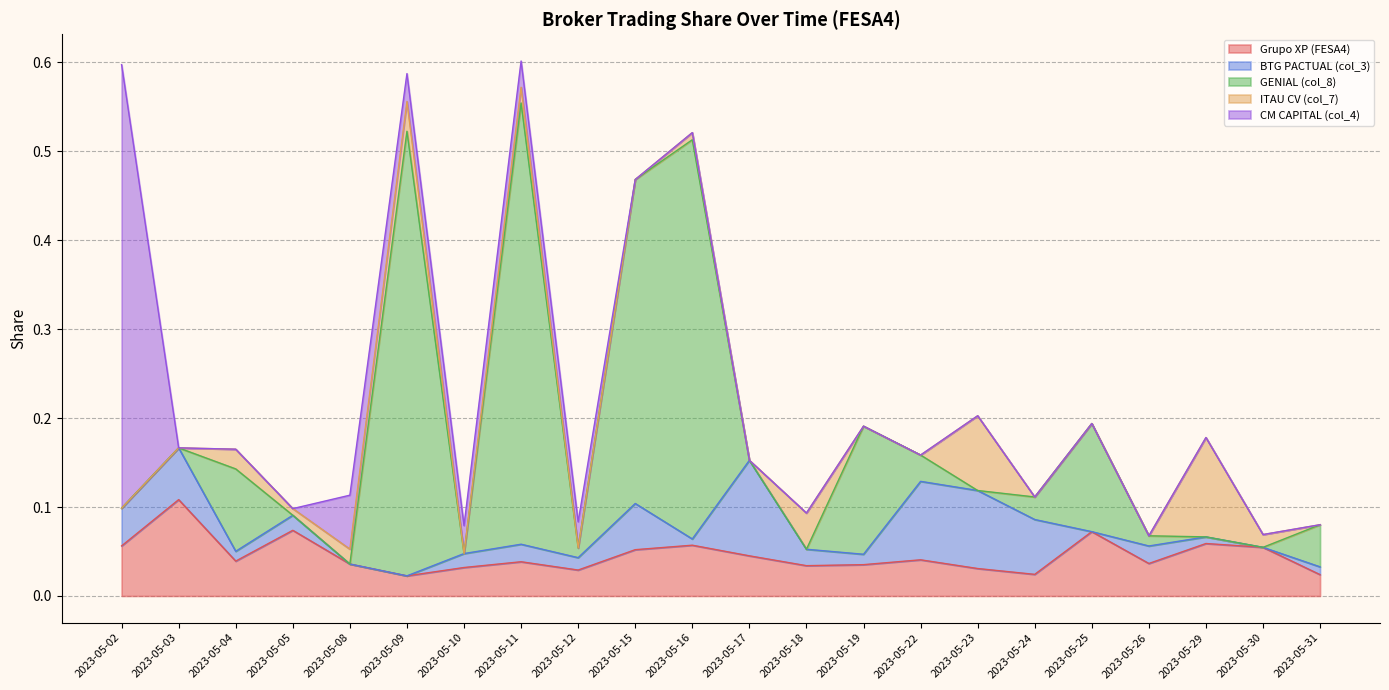

Does the chart have visible grid lines?

Yes